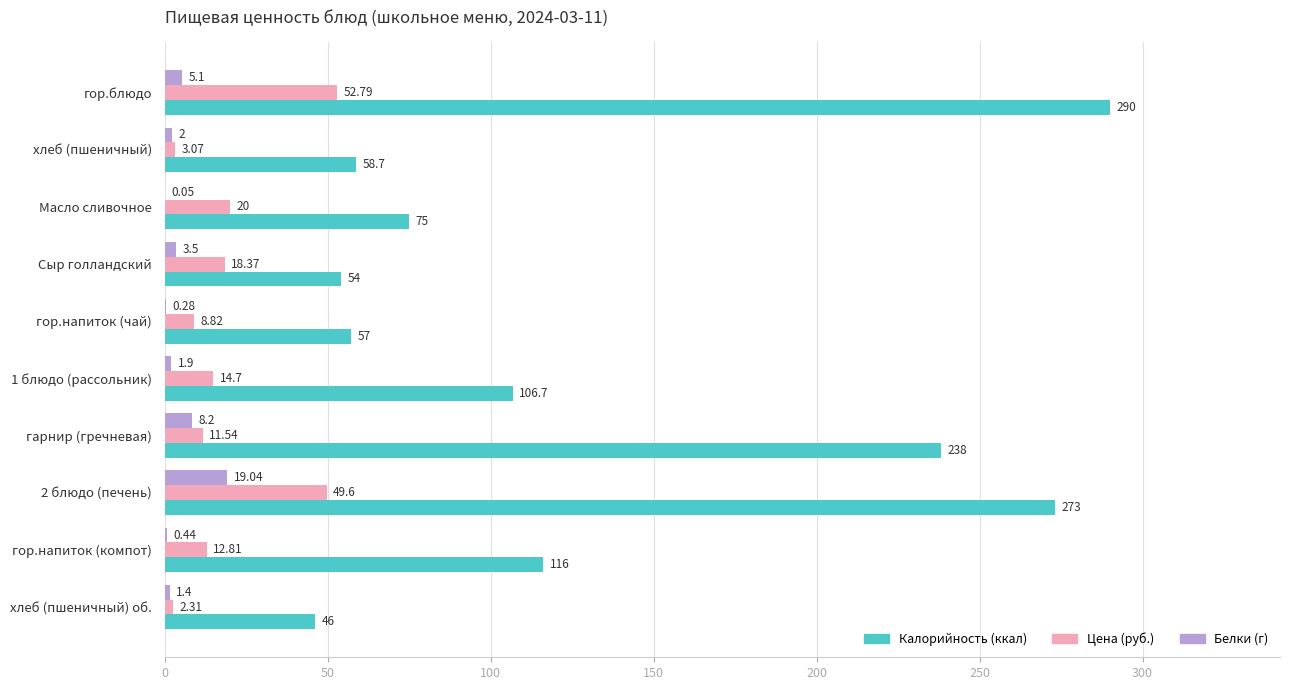

What is the total value across all series at Сыр голландский?

75.9